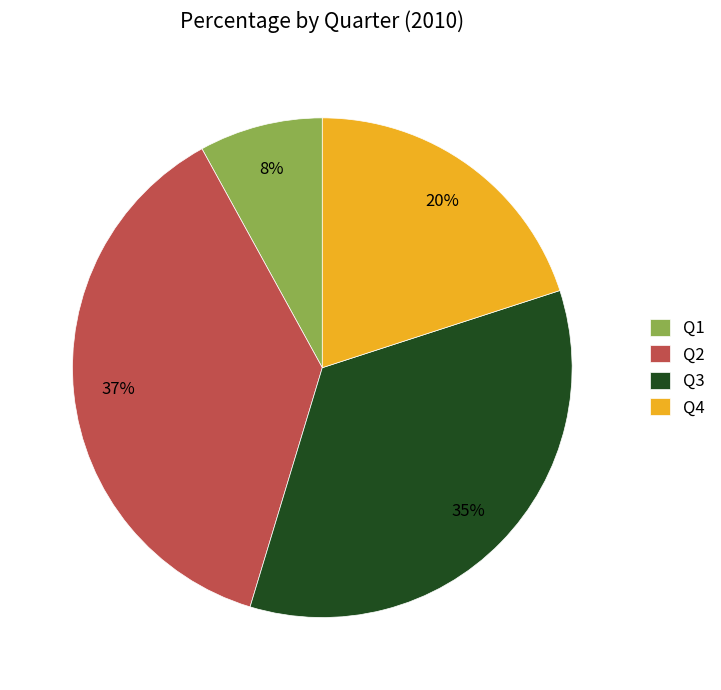

Is it true that Q4 is 20% of the pie?

True